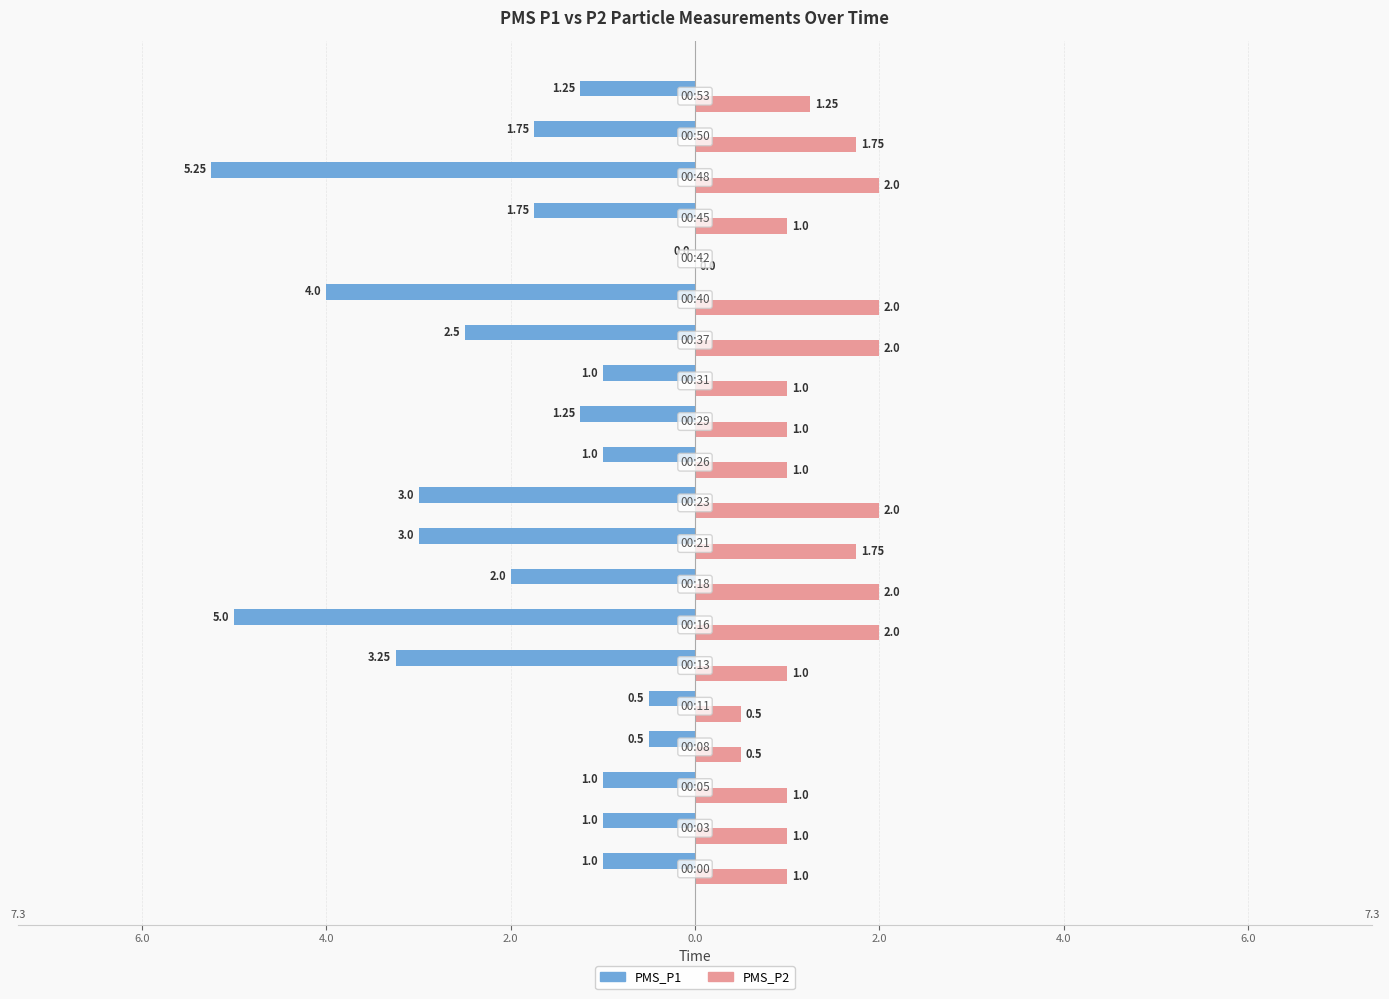

What are all the series names shown in the legend?

PMS_P1, PMS_P2